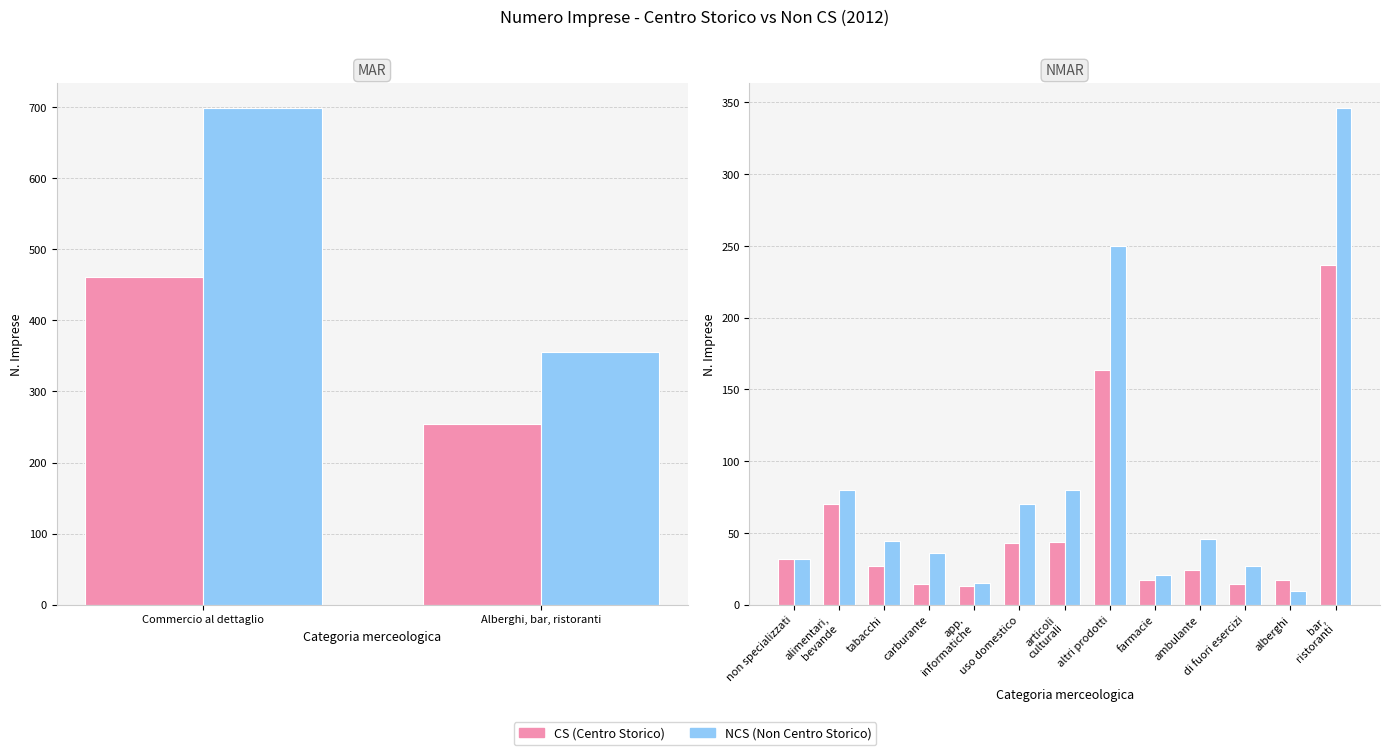

What is the spread (max minus min) of values at altri prodotti?

86.4